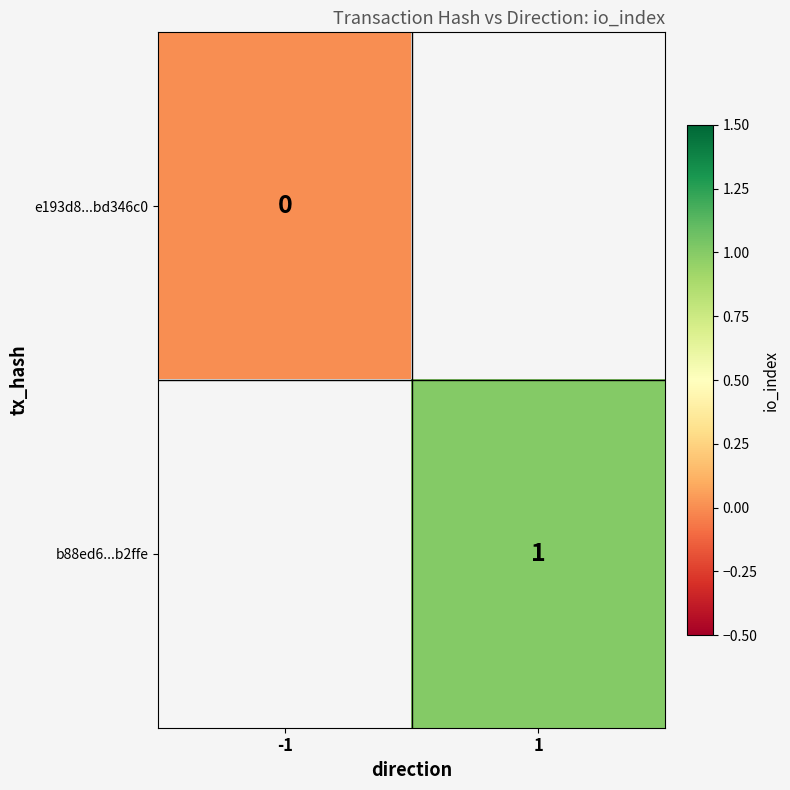

The value of b88ed6...b2ffe at 1 is 1. True or false?

True